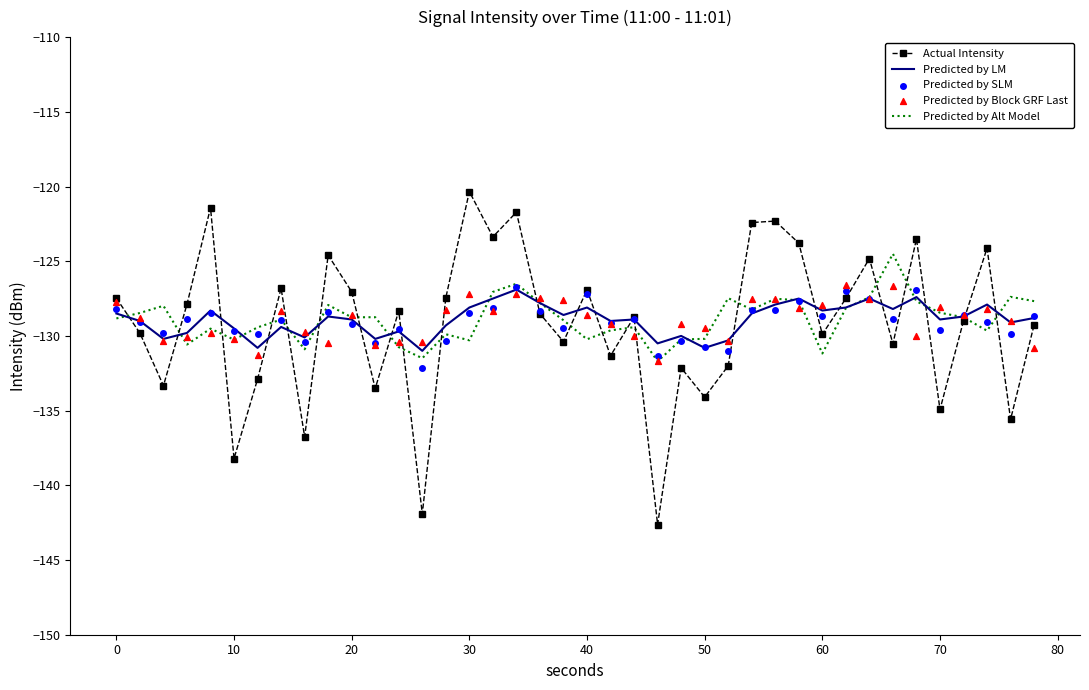

Is it true that Predicted by Alt Model equals -45.4 at 60?

False